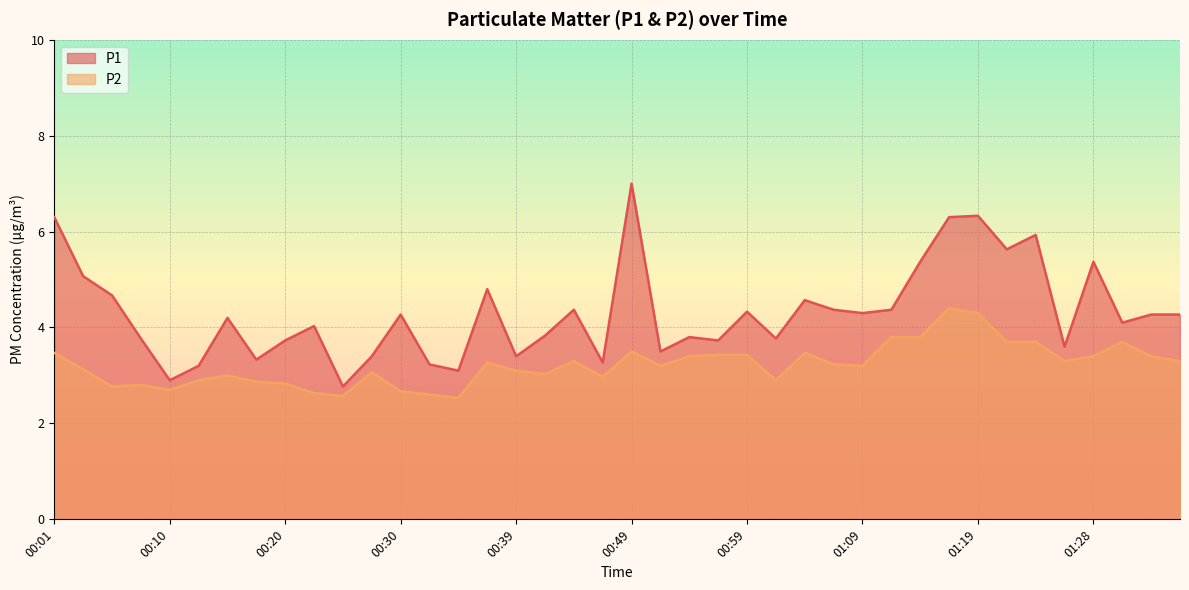

Rank the series by their average value, from highest to lowest.

P1, P2